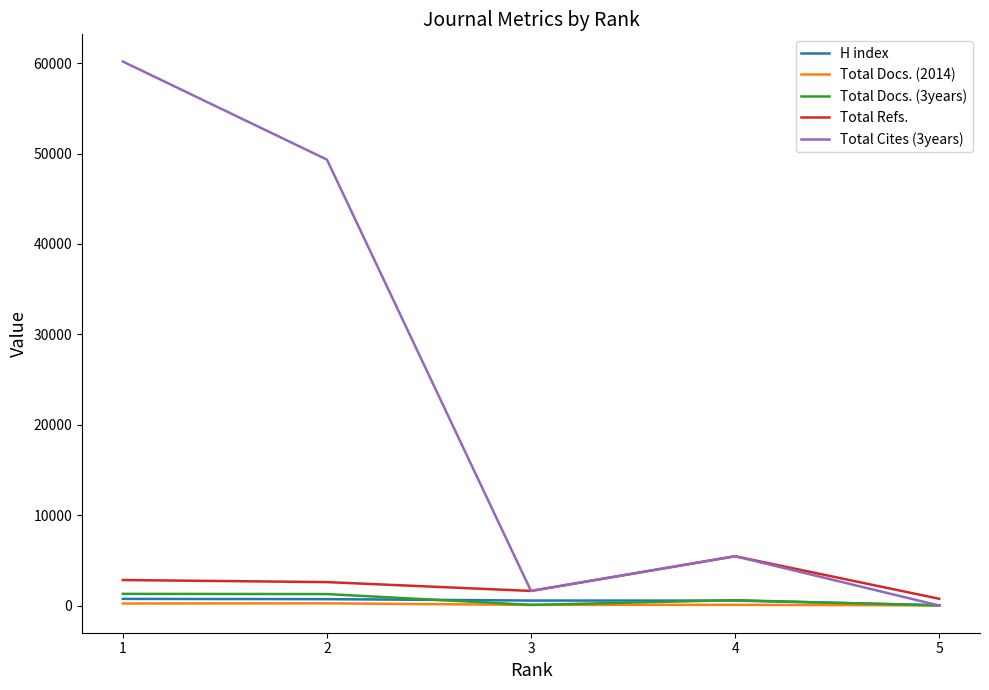

What is the highest value of the Total Refs. series?

5455